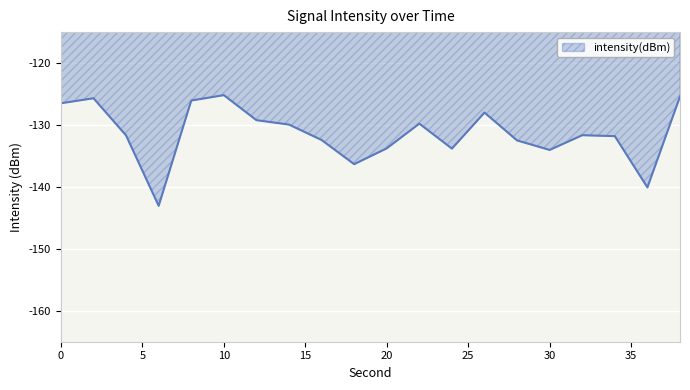

What is the greatest value displayed?

-125.2